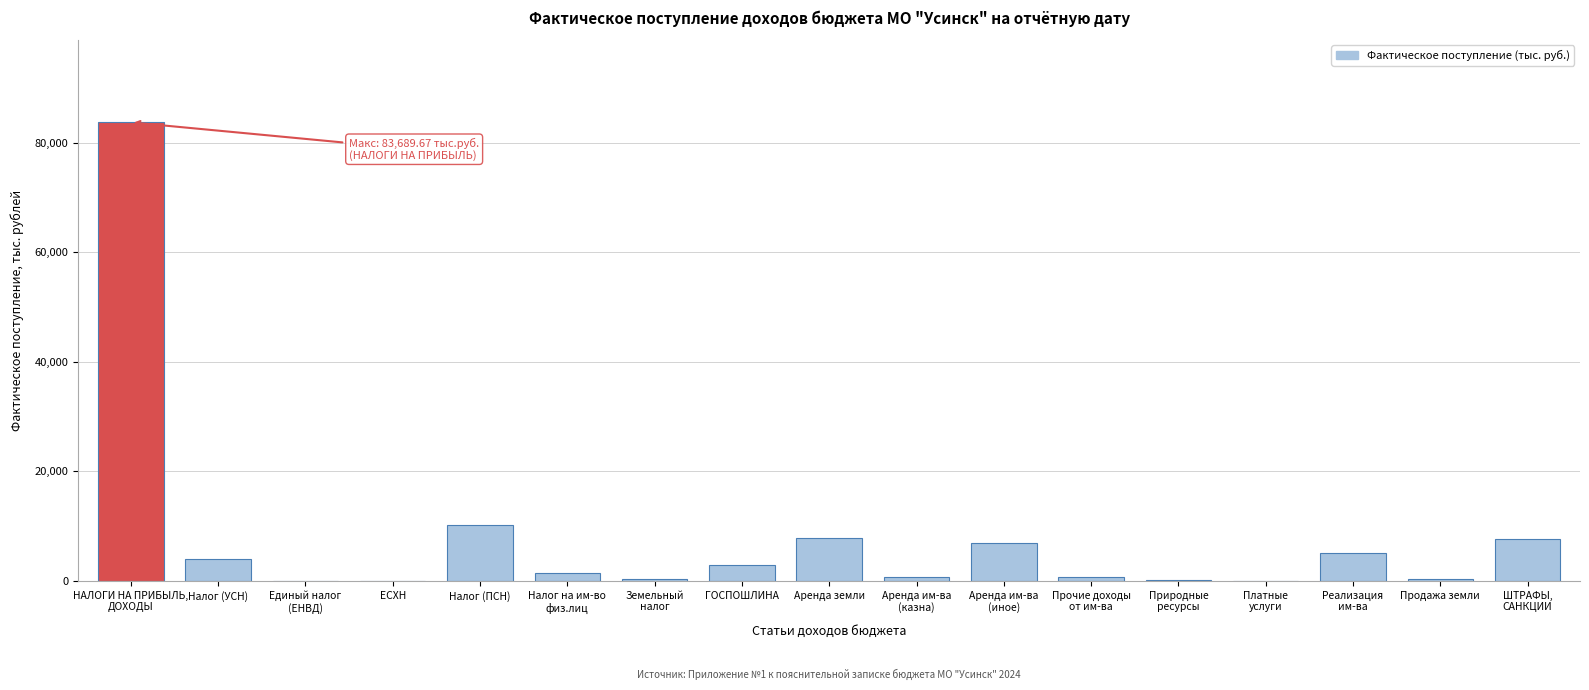

What value does the data have at Налог (УСН)?

3865.8